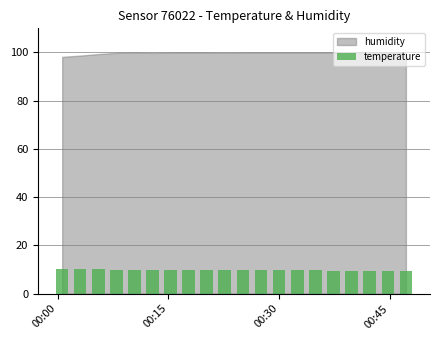

What is the greatest value displayed?

10.1